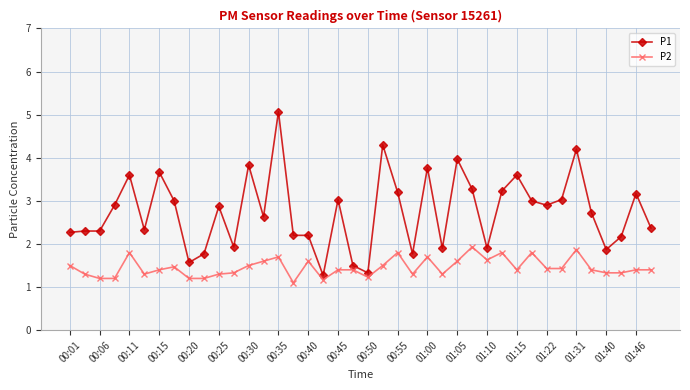

What is the maximum value shown in the chart?

5.1